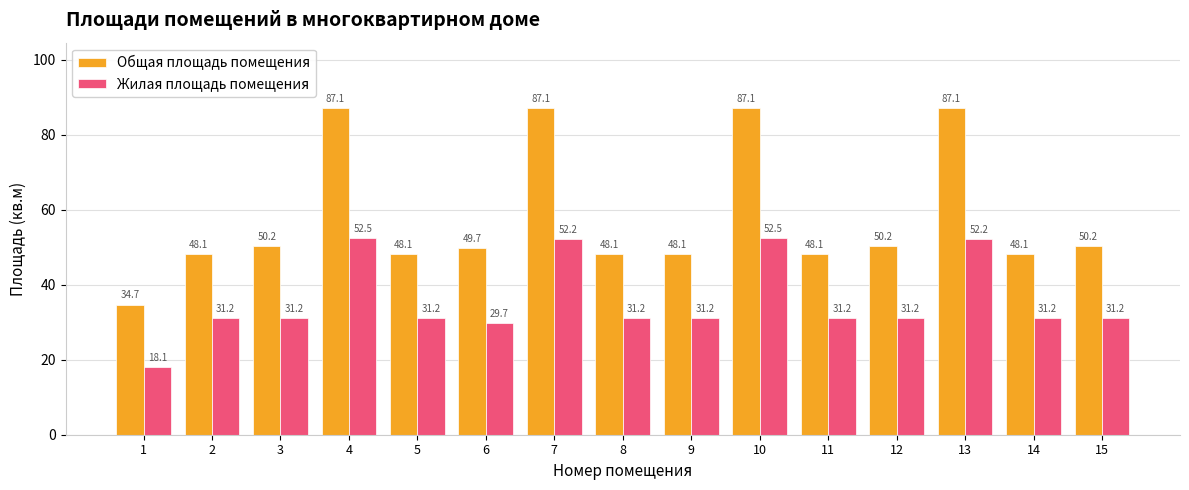

How many bars are there in each group?

2